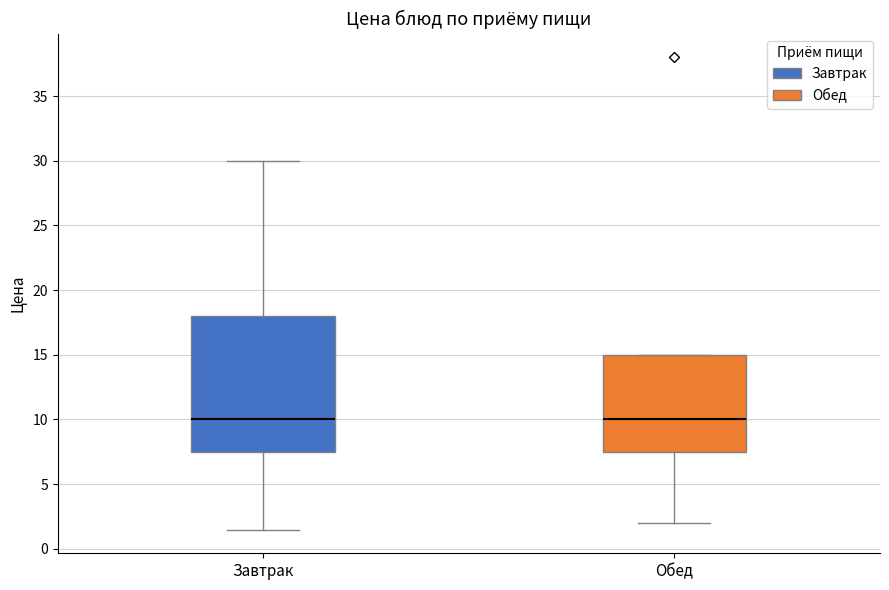

Reading left to right, transcribe this box plot: for each box, give where its median line is, the range the box spans, and where its two whiskers end, as read against the y-axis. The values are not printed on the chart, so give them approximately, as read against the axis.

Завтрак: median 10.0, box 7.5 to 18.0, whiskers 1.5 to 30.0
Обед: median 10.0, box 7.5 to 15.0, whiskers 2.0 to 15.0